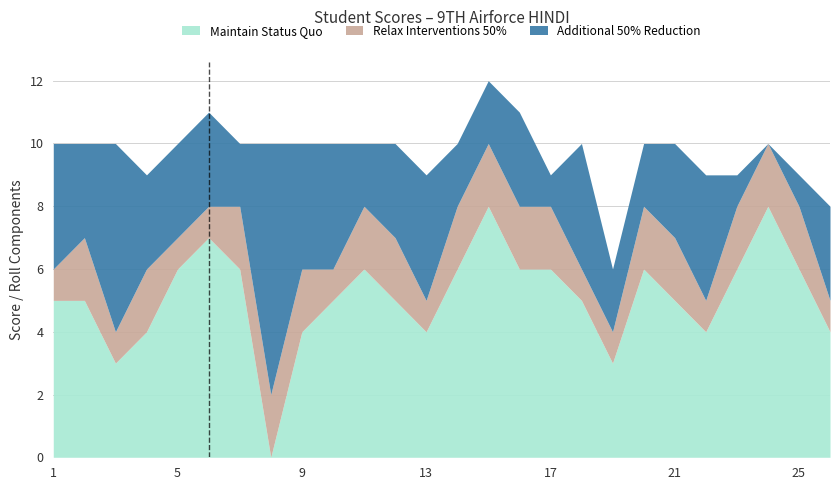

At which category is the sum across all series the highest?

15